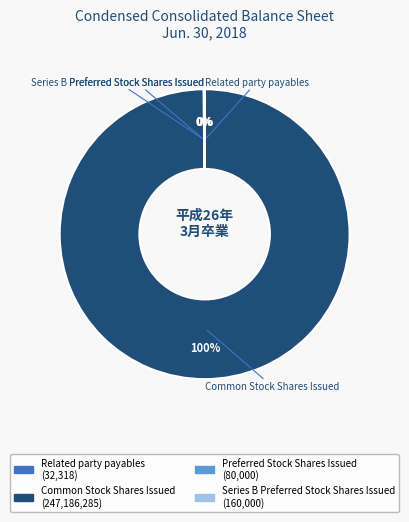

What is the largest slice in the pie chart?

Common Stock Shares Issued